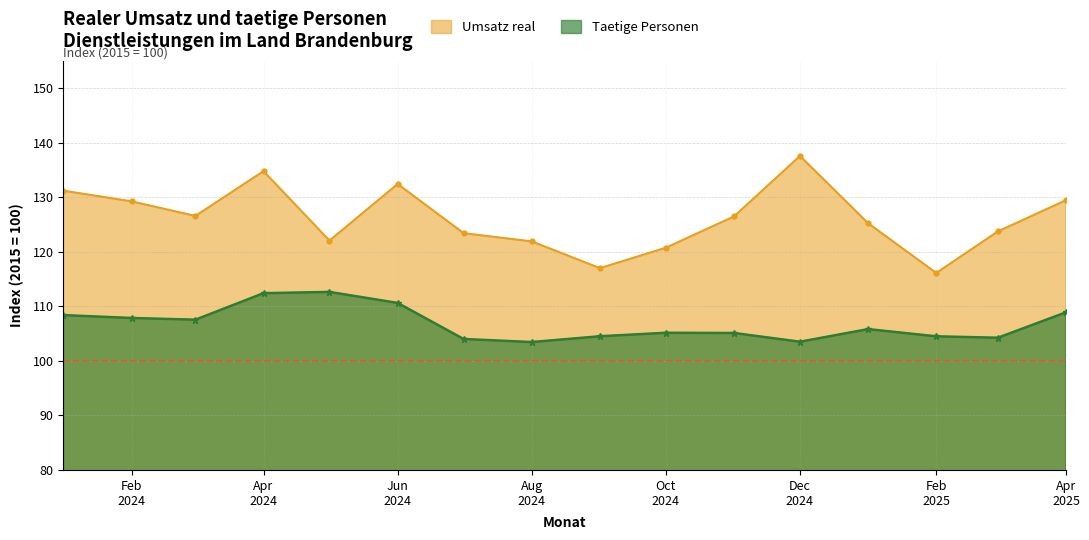

What is the value of the Umsatz real point at the 10th from the left?

120.7